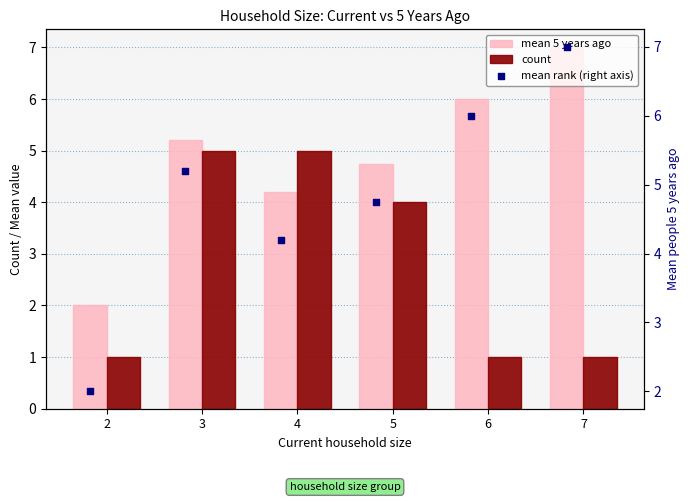

Which series has the largest total across all categories?

mean 5 years ago